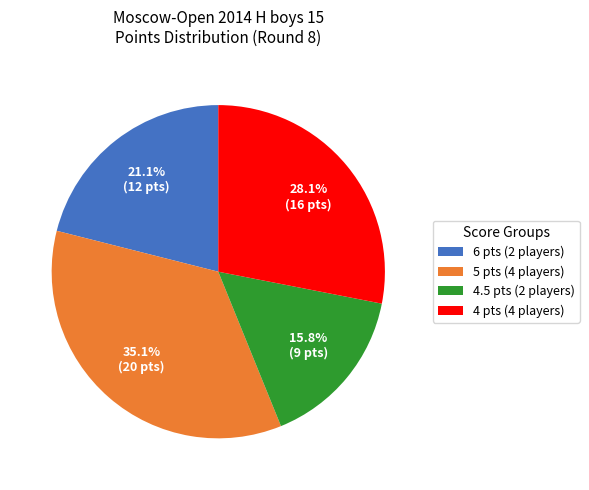

Between 5 pts (4 players) and 4.5 pts (2 players), which is larger?

5 pts (4 players)